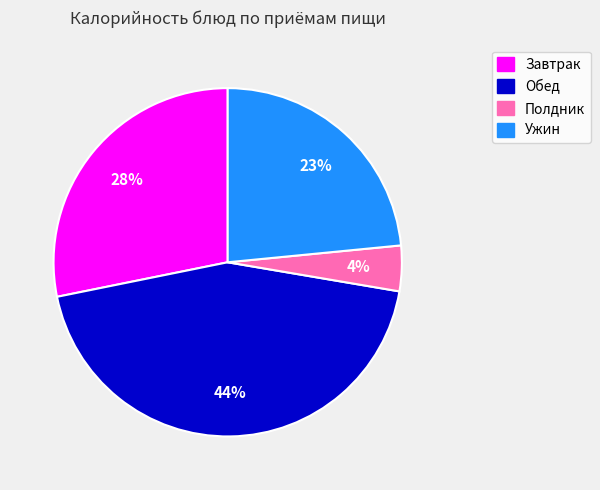

Do Полдник and Обед together represent more than half of the pie?

No